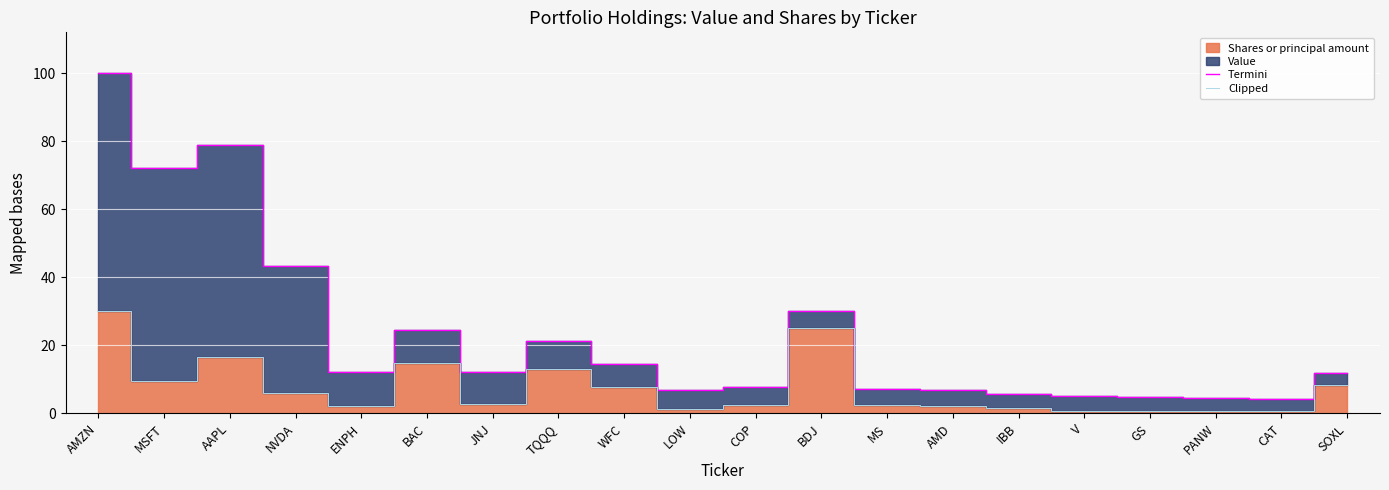

What position from the left is WFC?

9